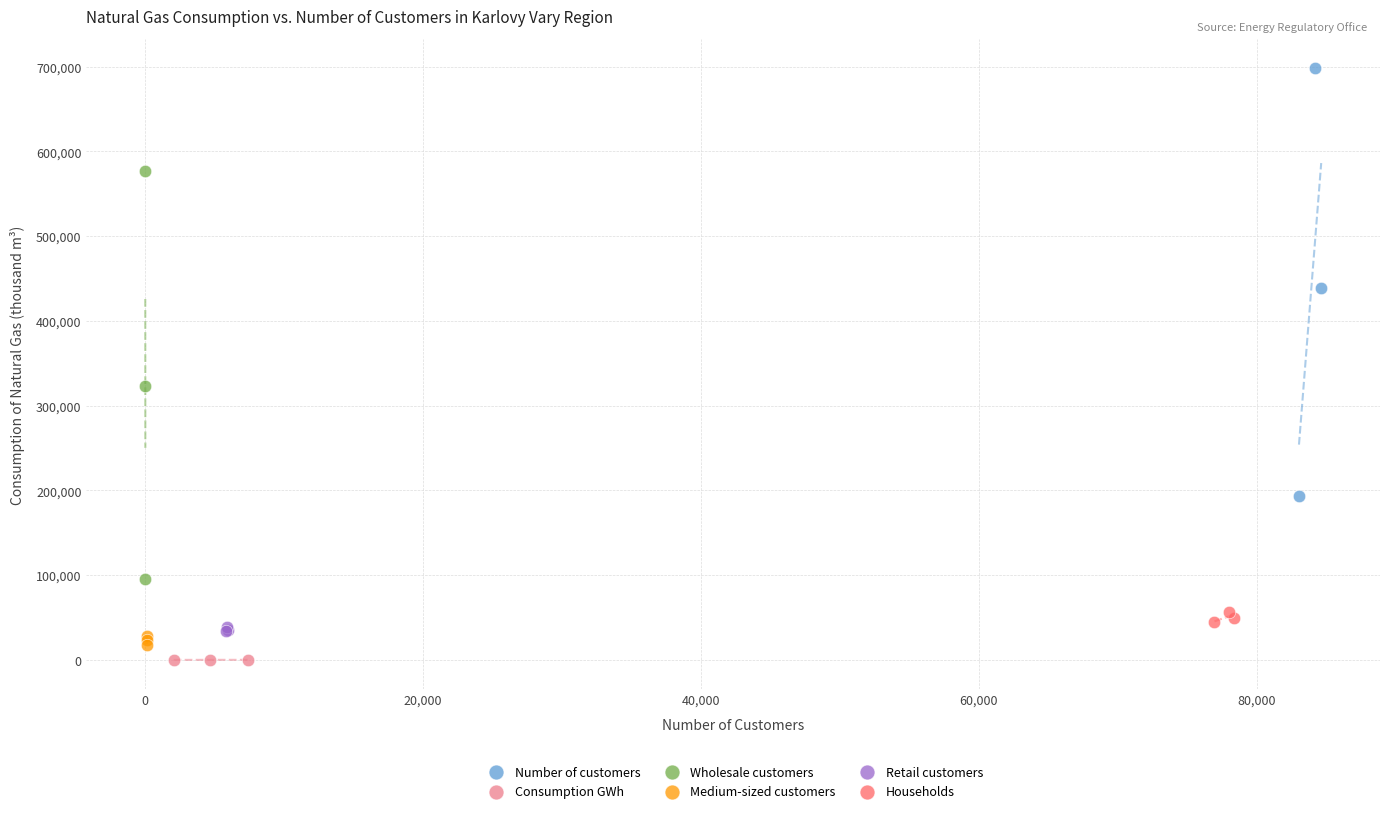

Which series reaches the maximum Y coordinate?

Number of customers